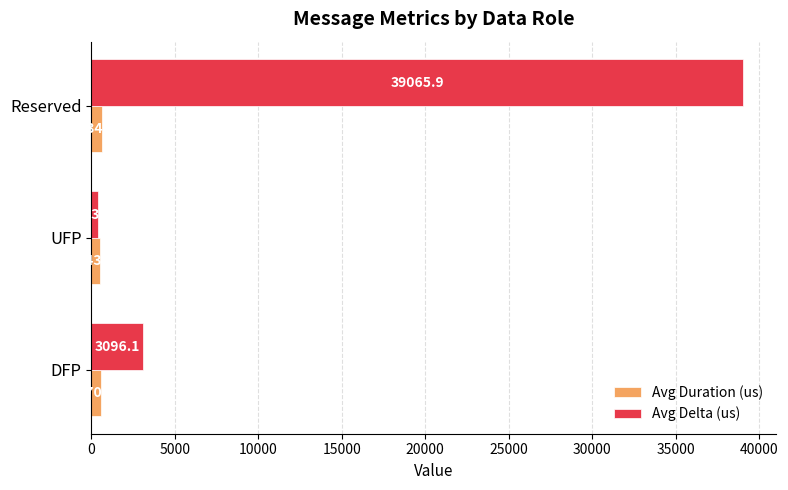

What is the difference between the second highest and minimum values in the Avg Duration (us) series?

27.0